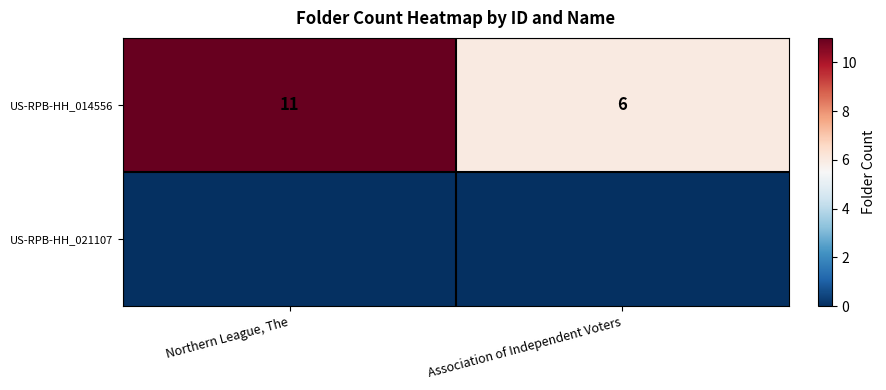

What value does the US-RPB-HH_014556 series have at Northern League, The?

11